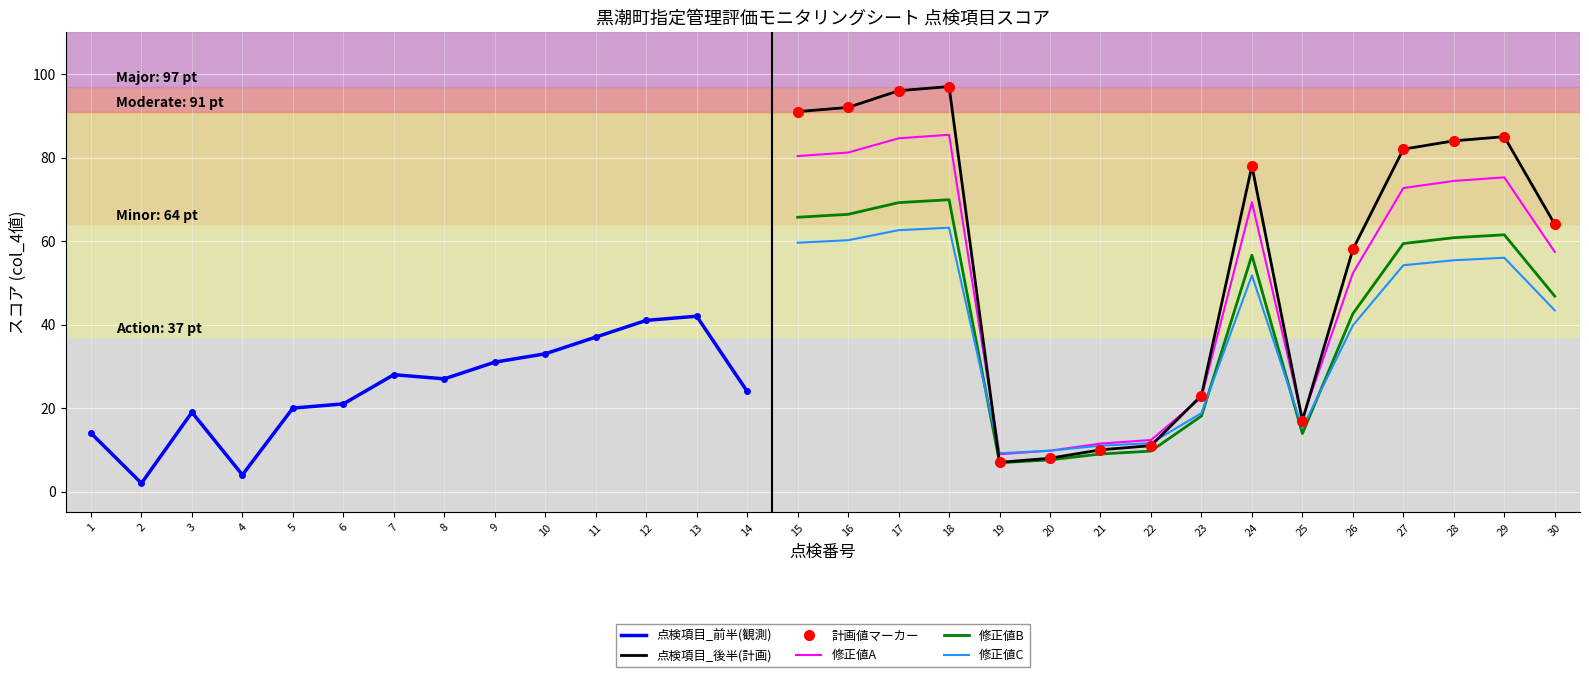

Between 26 and 8, which is larger?

26